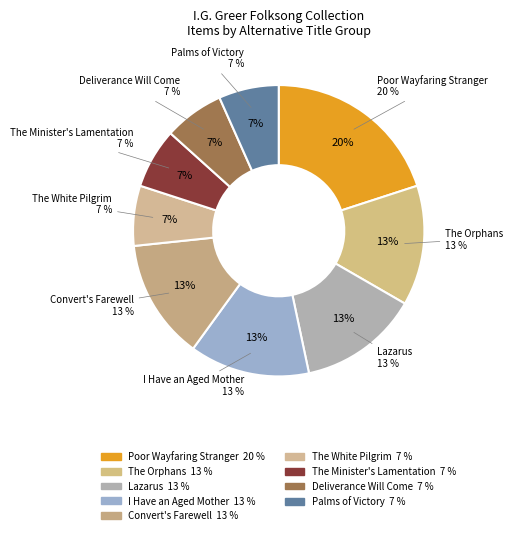

How many segments does this pie chart have?

9